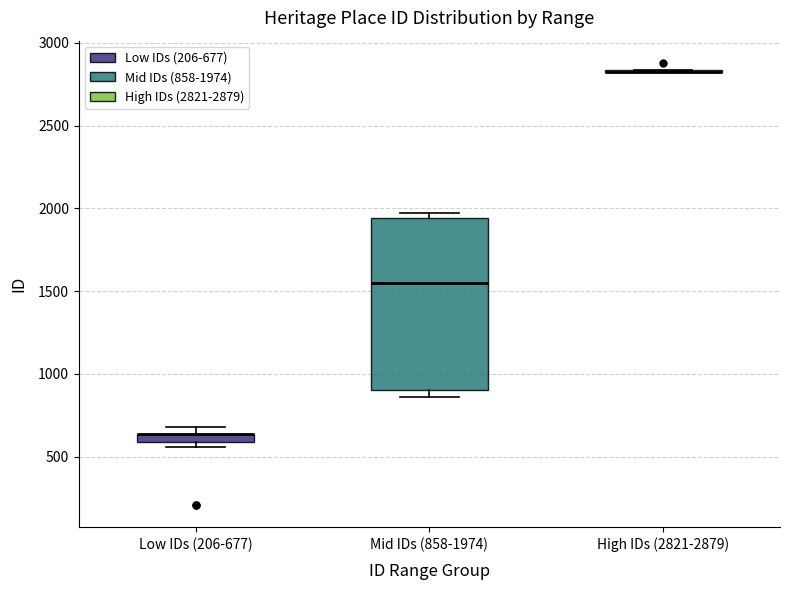

Where is the lower edge of the box for Mid IDs (858-1974) on the y-axis? The values are not printed on the chart, so give them approximately, as read against the axis.

900